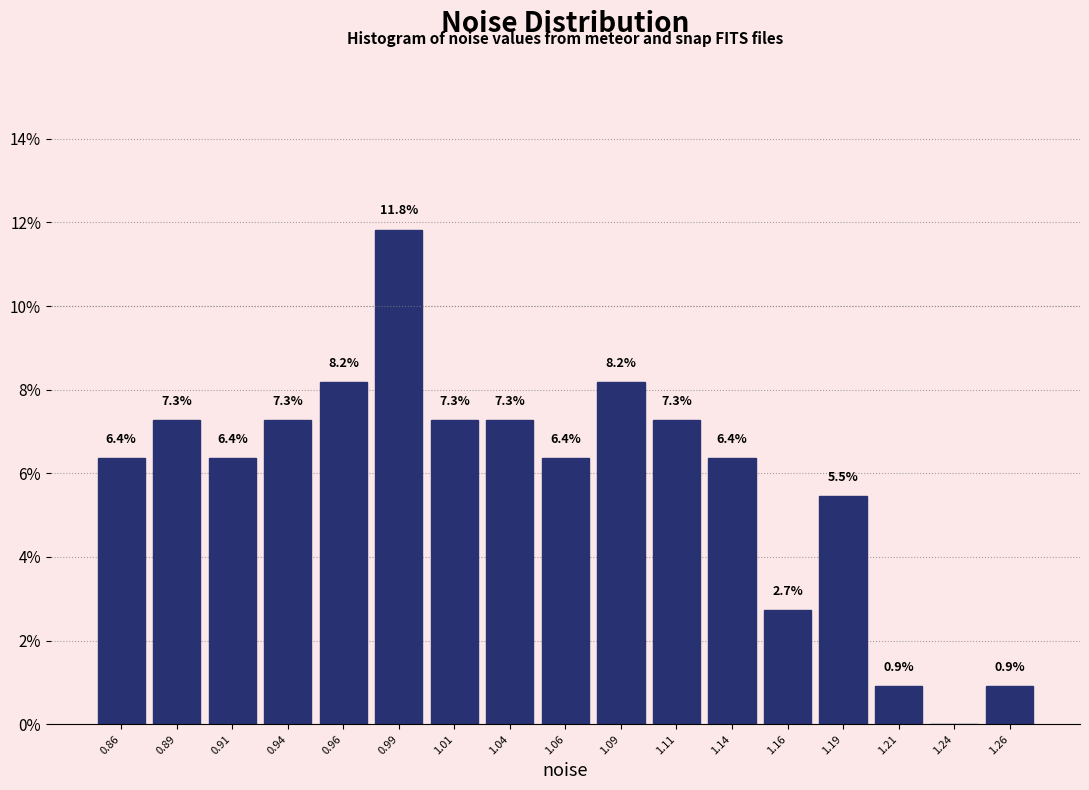

Over which range of the x-axis is the bar tallest?

0.975 to 1.000